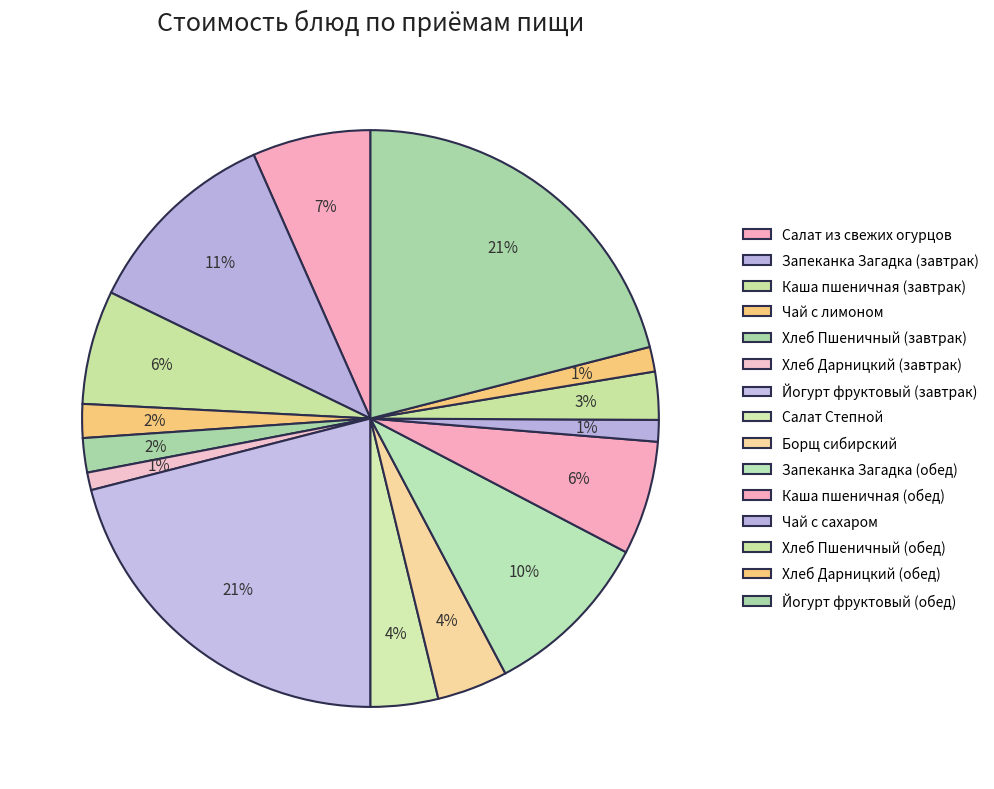

Is it true that Запеканка Загадка (обед) is 17% of the pie?

False